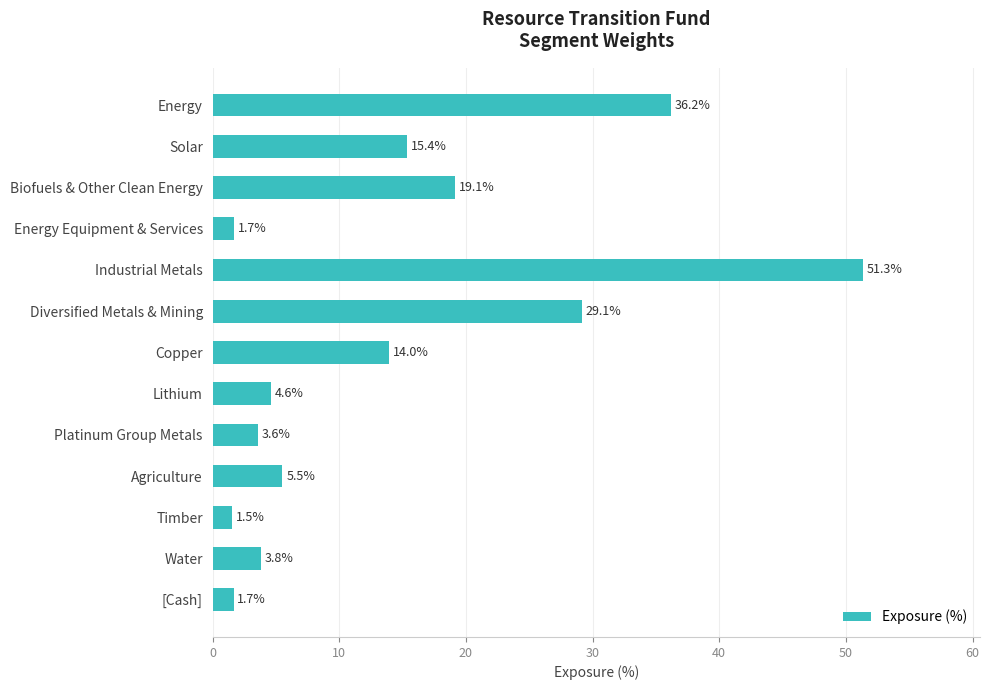

What is the average value?

14.4